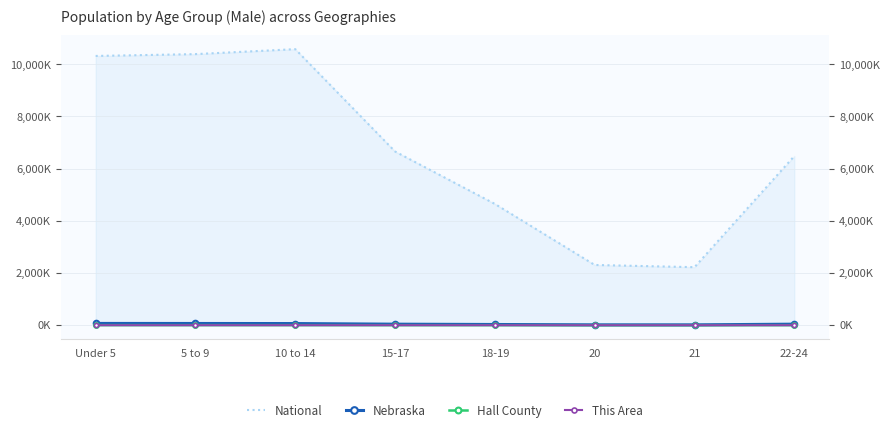

In National, how many points are higher than both neighbors (excluding endpoints)?

1